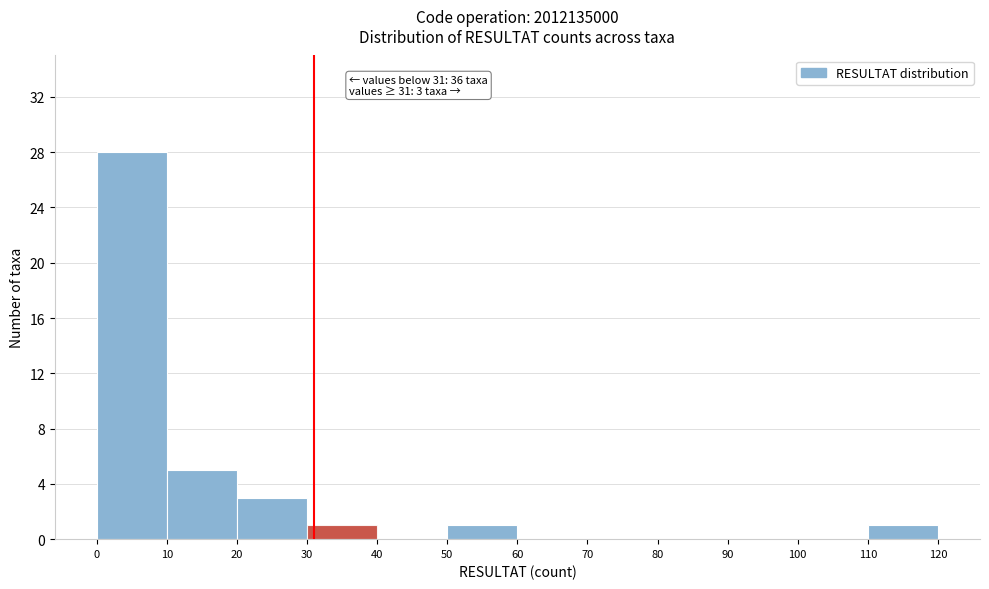

Over which range of the x-axis is the bar tallest?

0 to 10